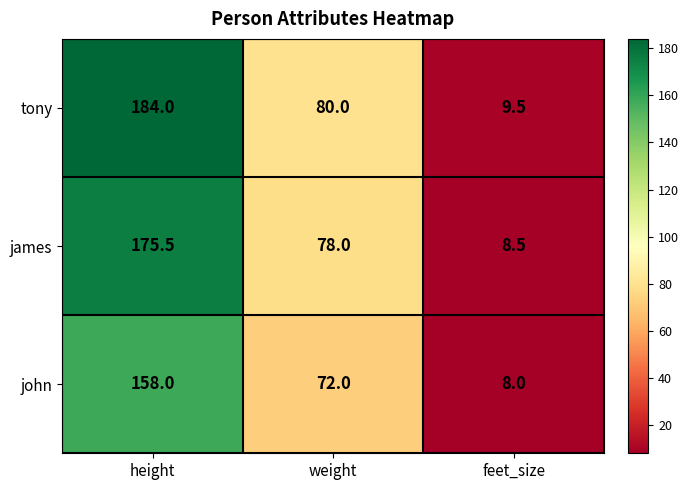

What is the difference between the maximum and minimum values in the tony series?

174.5